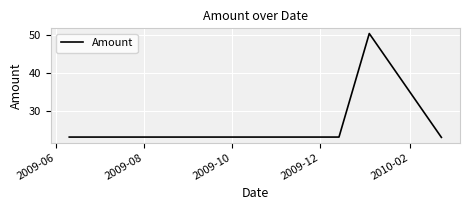

Does the chart display data point markers on the line(s)?

No